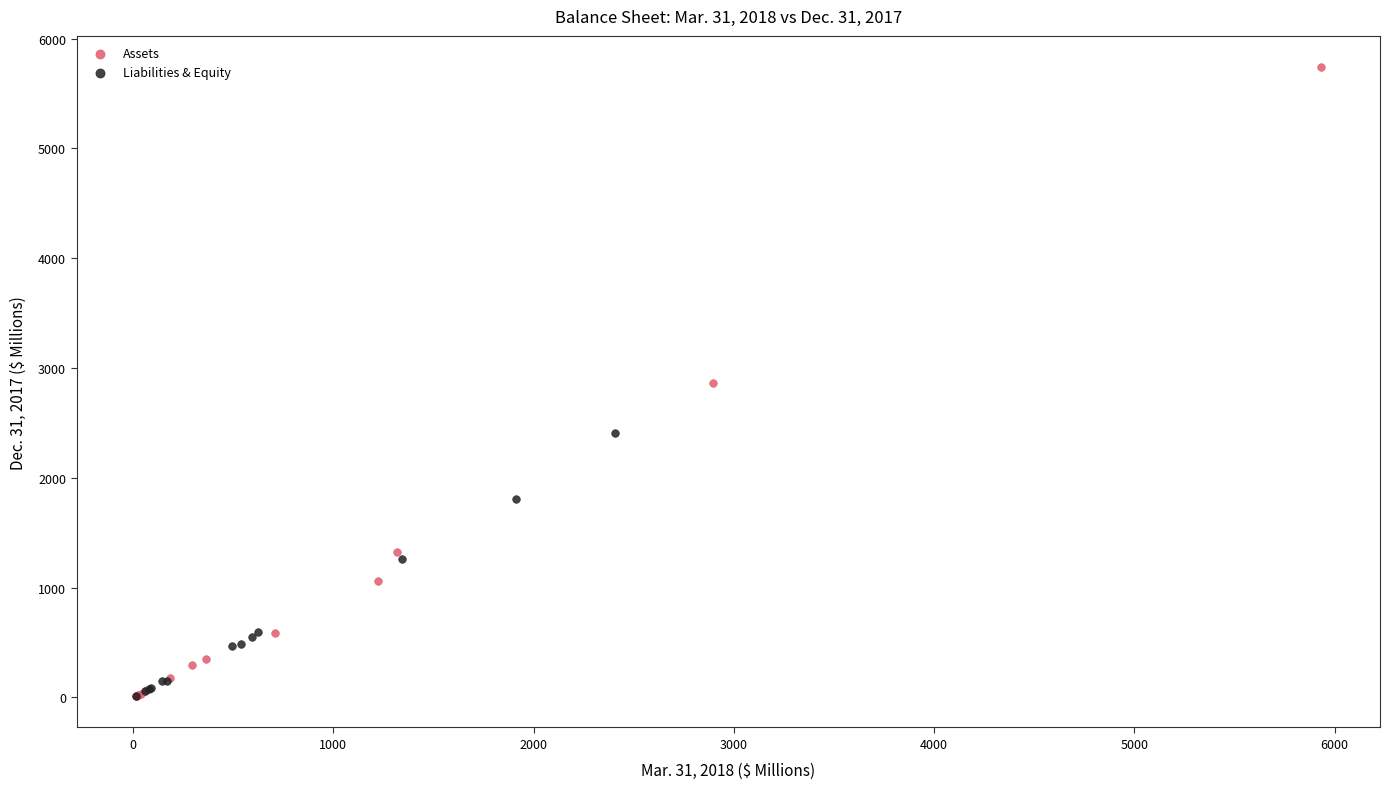

Which series contains the highest Y value?

Assets